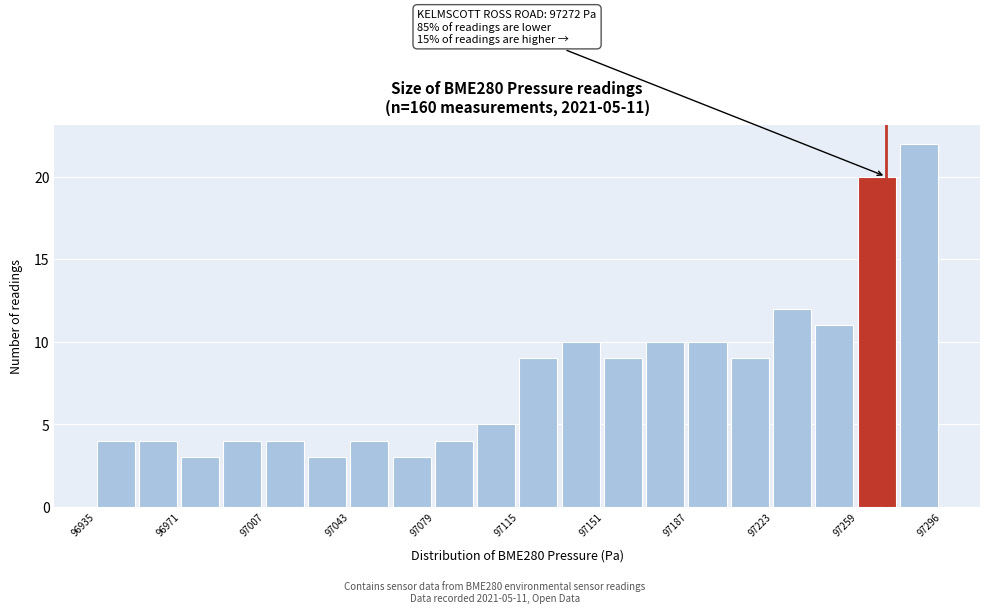

Read against the x-axis, roughly where is the centre of the tallest bar?

97285